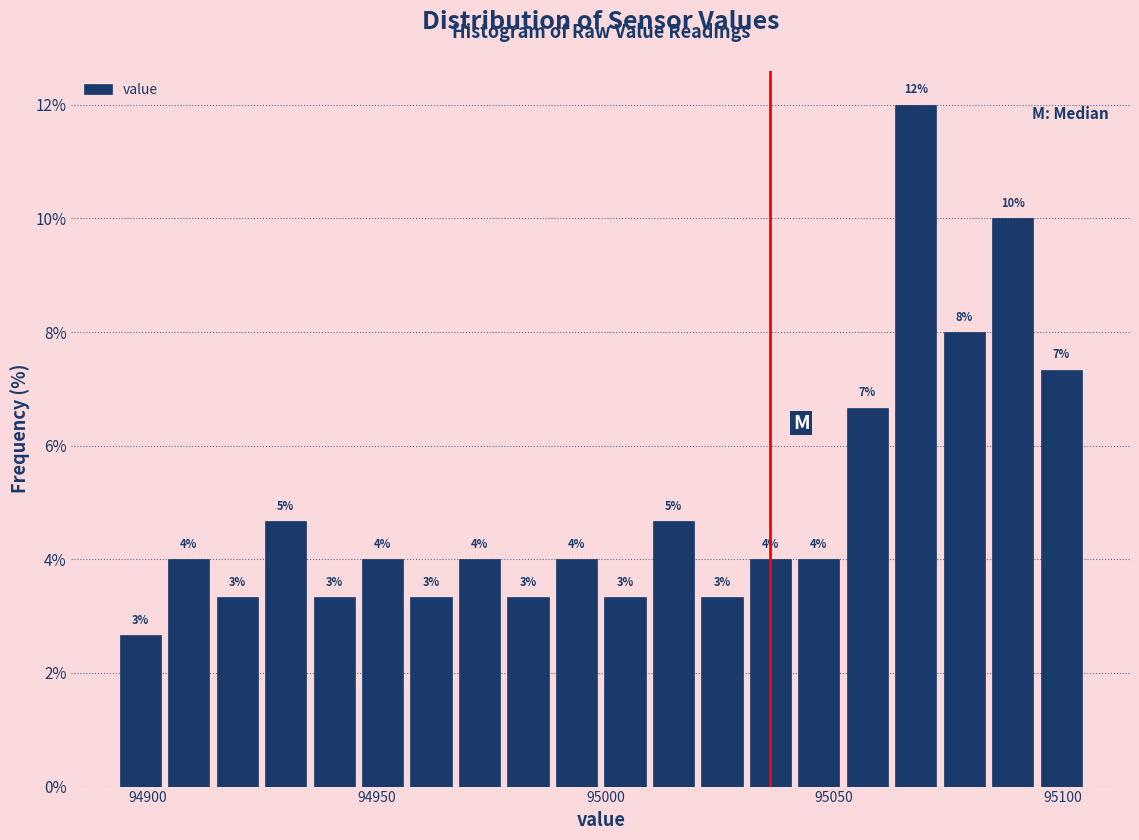

Read against the x-axis, roughly where is the centre of the tallest bar?

95070